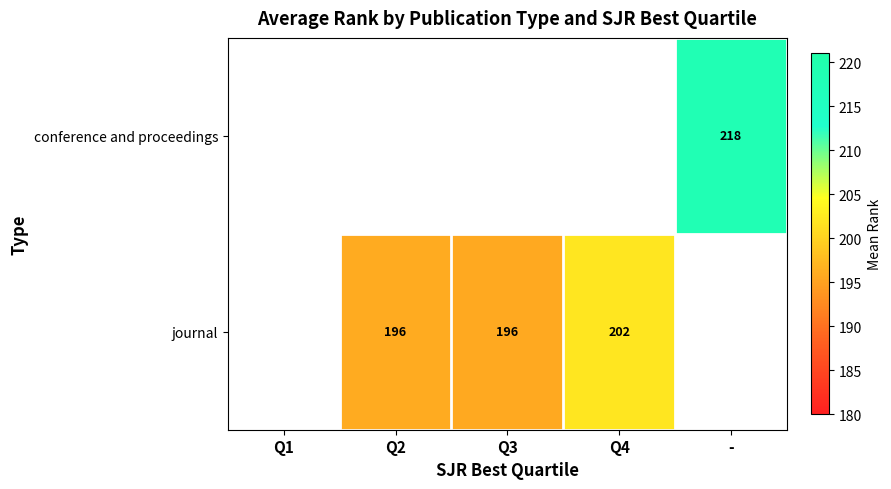

How many data points does each series have?

5